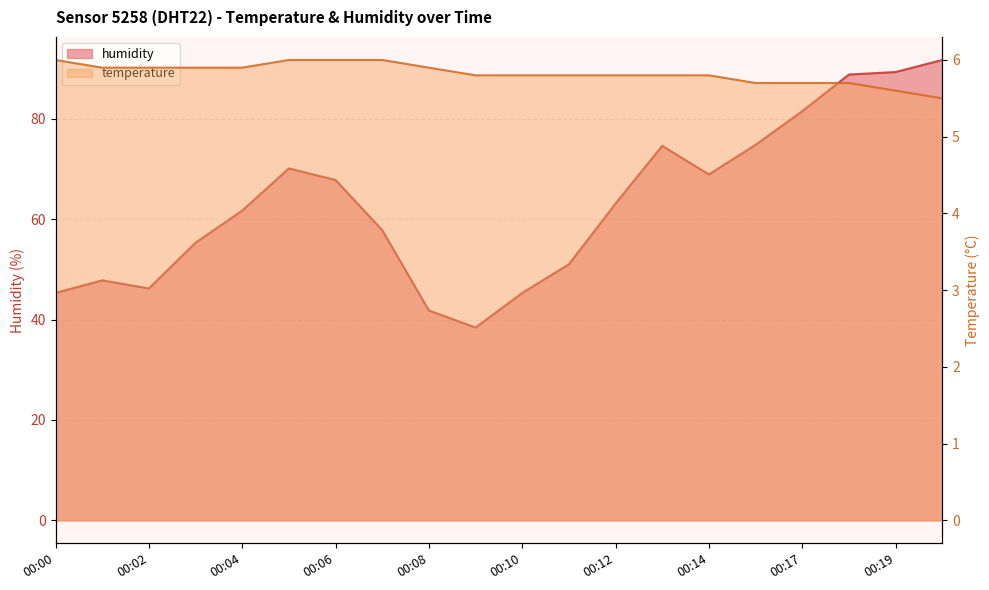

How many temperature values are between 5 and 6?

20